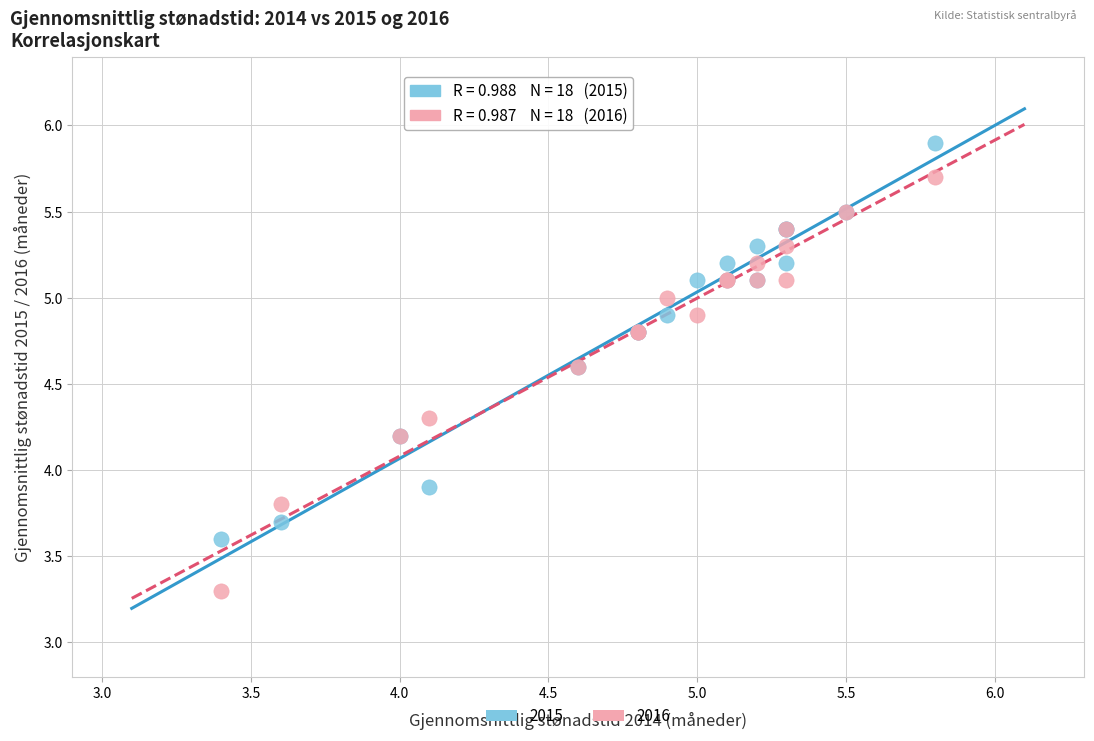

Across all series, what Y value is closest to 4?

3.9